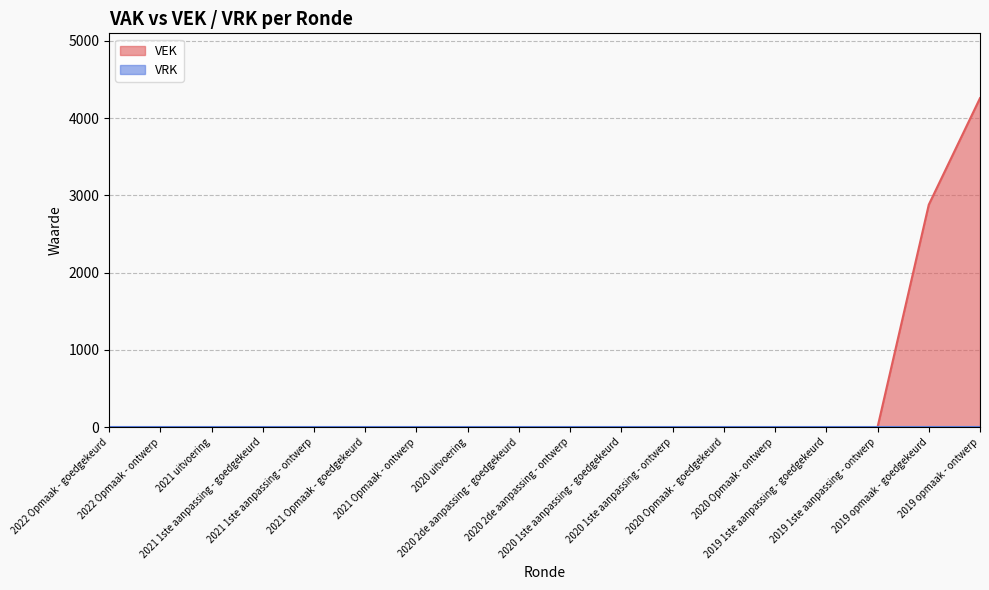

What is the difference between the maximum and minimum values?

4258